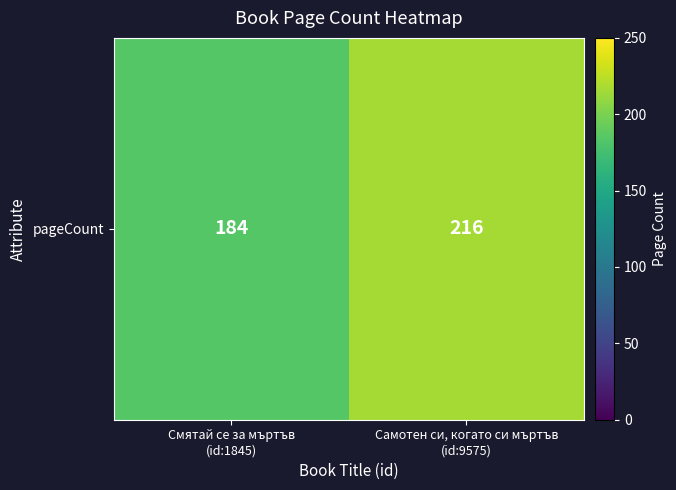

List the labels in order of value, largest first.

Самотен си, когато си мъртъв
(id:9575), Смятай се за мъртъв
(id:1845)